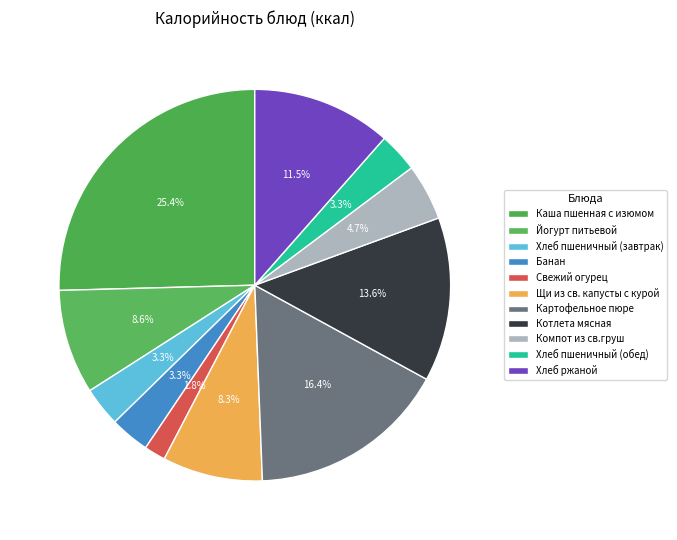

Is Банан the majority of the pie?

No